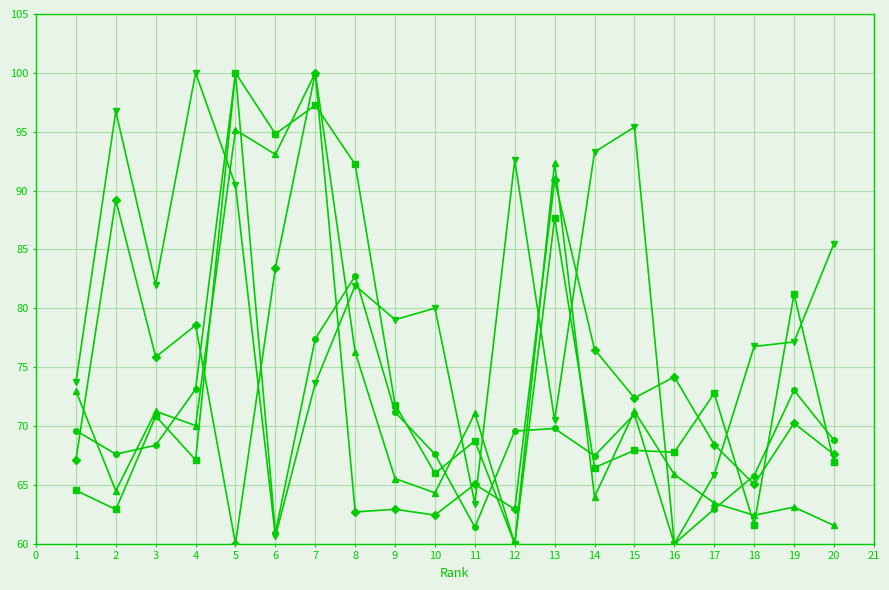

What is the total value across all series at 13?

411.3